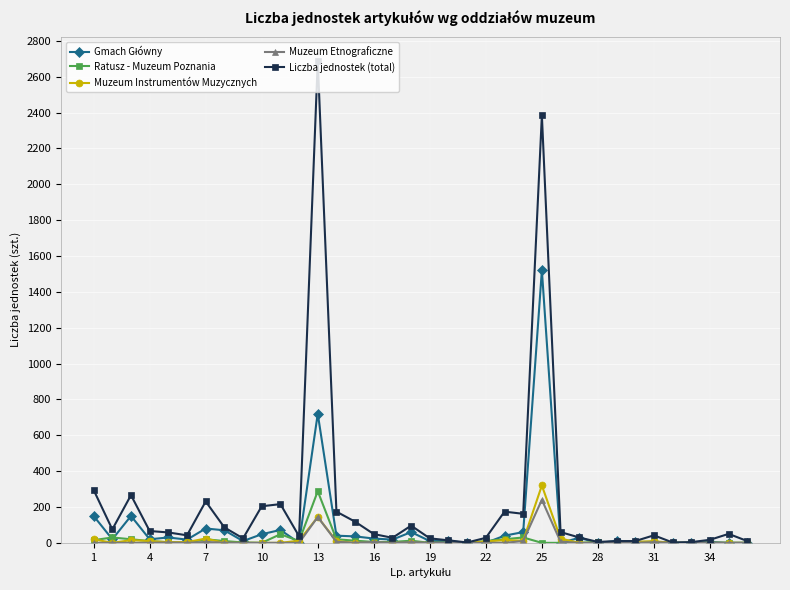

Which series has the largest total across all categories?

Liczba jednostek (total)